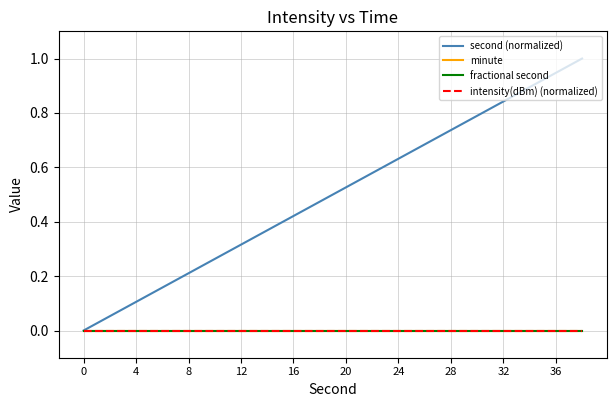

Does the chart have visible grid lines?

Yes